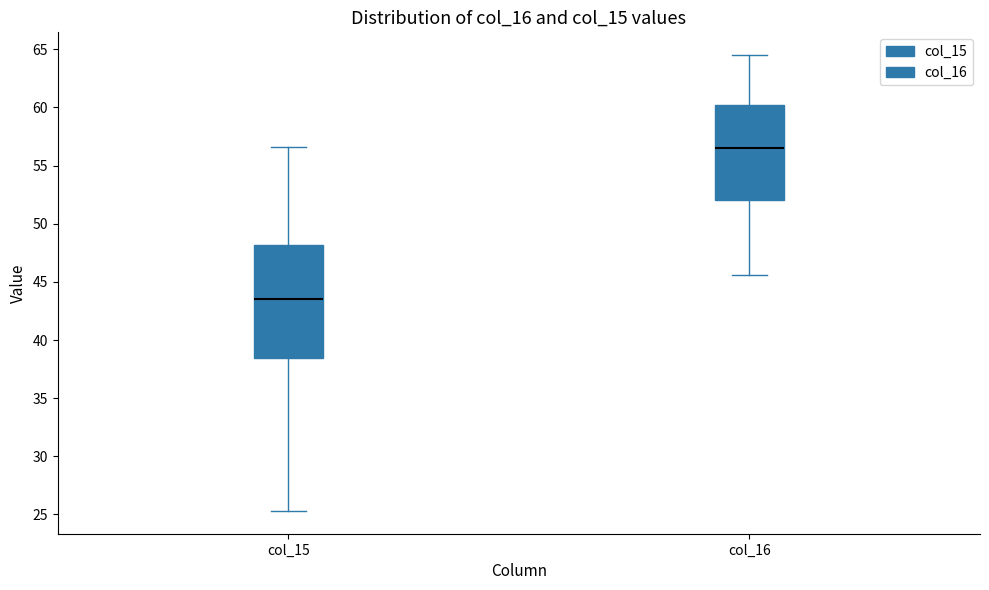

Reading left to right, transcribe this box plot: for each box, give where its median line is, the range the box spans, and where its two whiskers end, as read against the y-axis. The values are not printed on the chart, so give them approximately, as read against the axis.

col_15: median 43.5, box 38.5 to 48.0, whiskers 25.5 to 56.5
col_16: median 56.5, box 52.0 to 60.0, whiskers 45.5 to 64.5